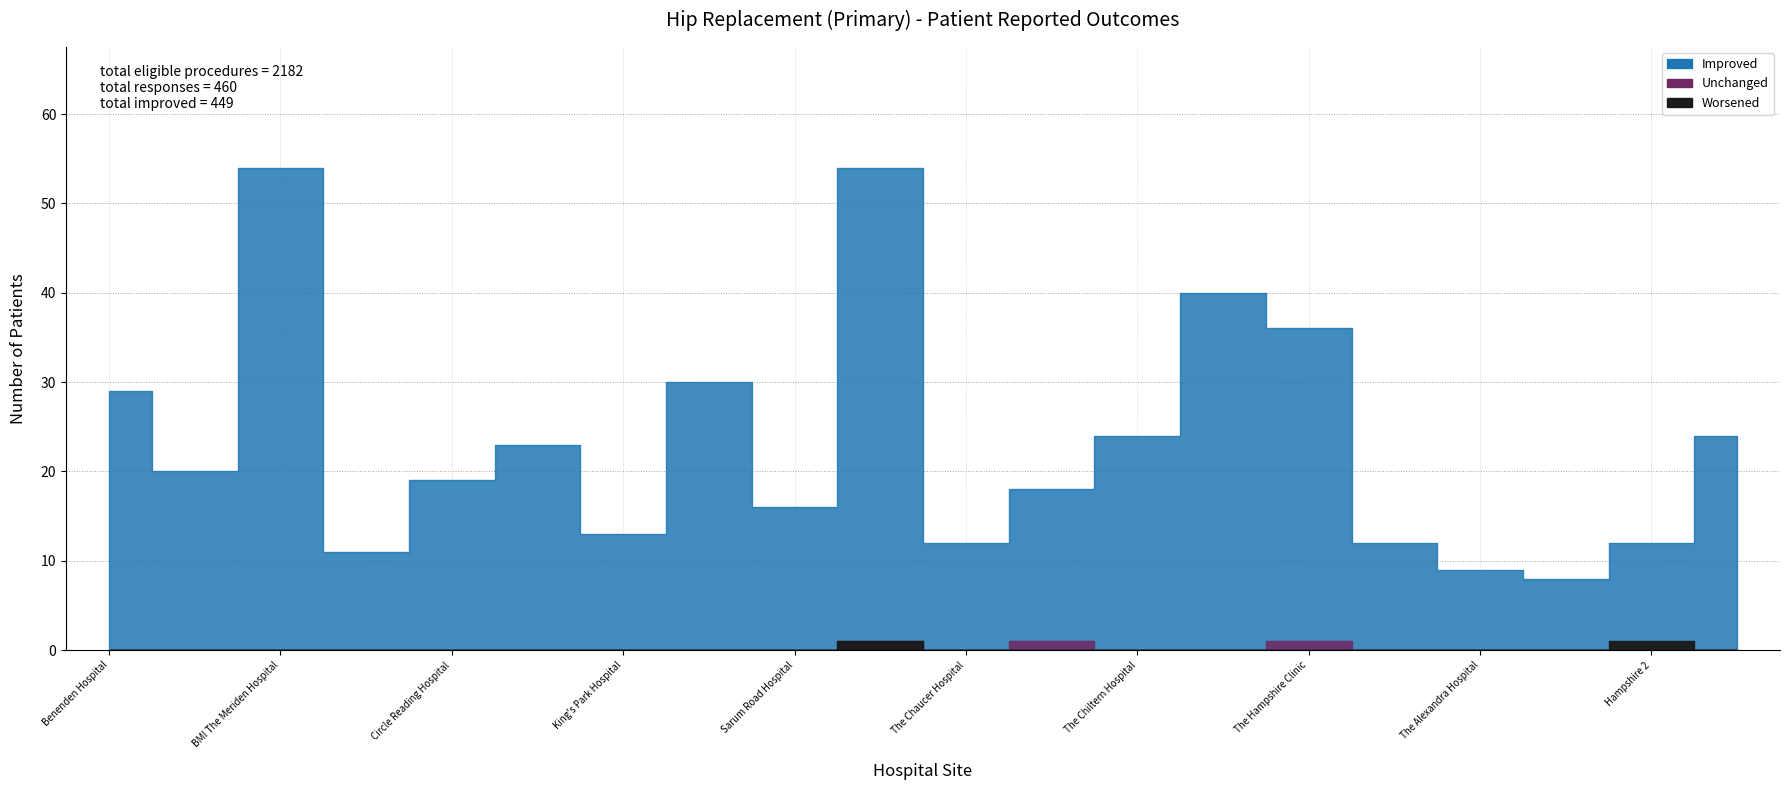

At how many categories does at least one series exceed 10?

18